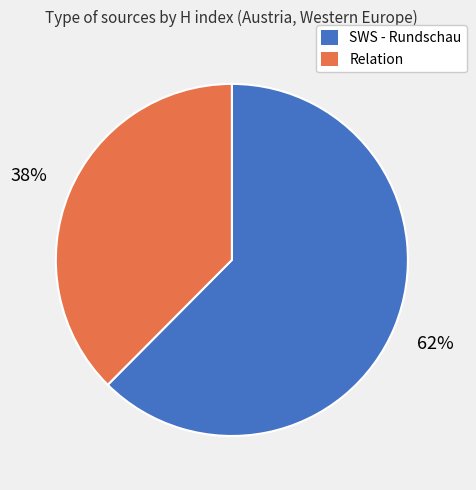

To the nearest percent, what percentage of the pie is Relation?

38%